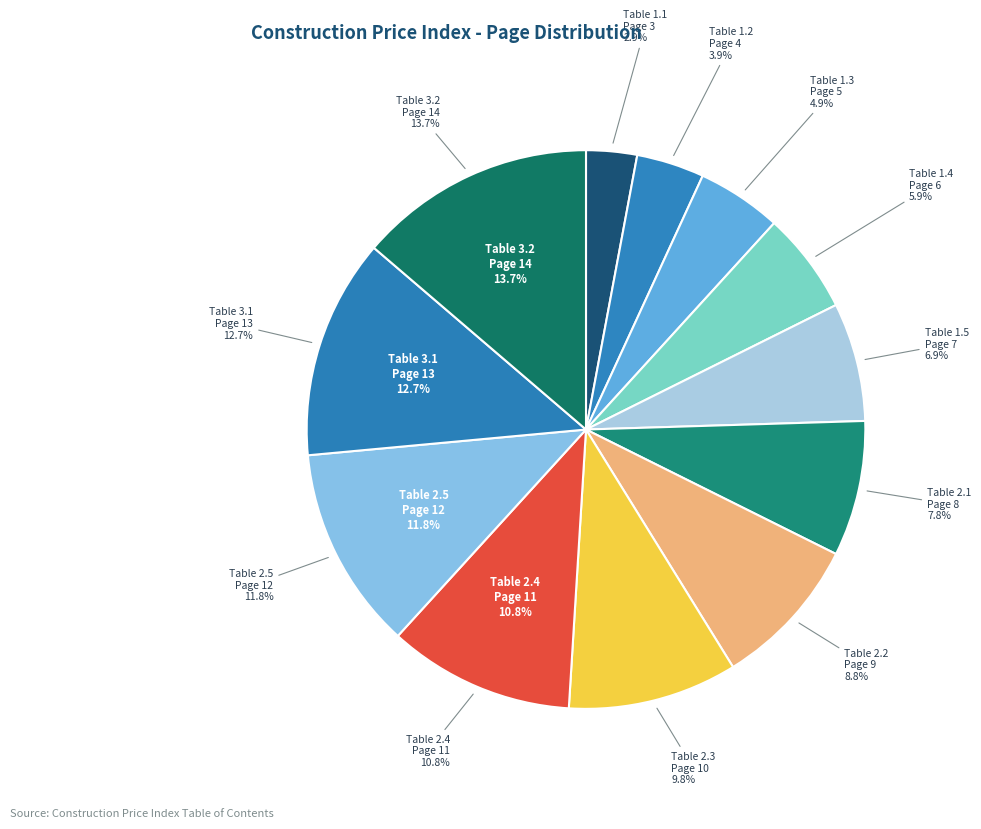

Is there a majority slice in this chart?

No